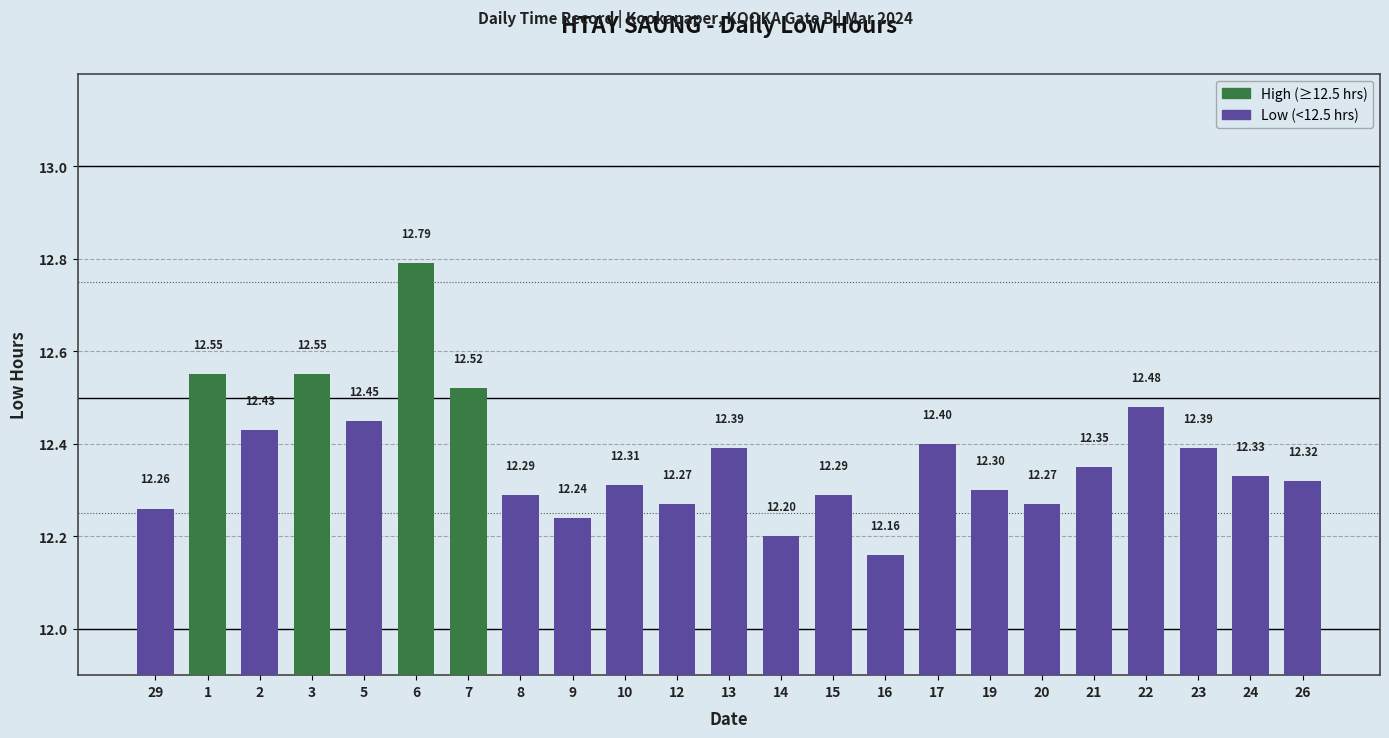

What is the label of the 21st bar from the left?

23